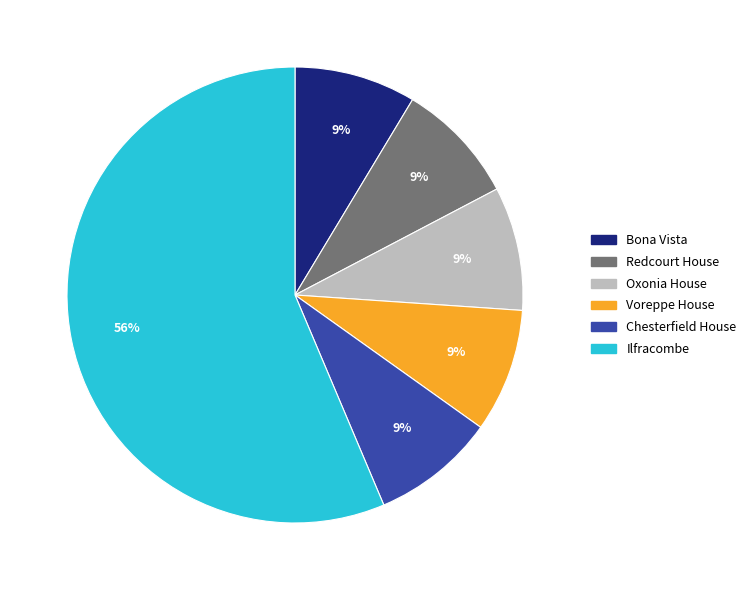

Is there any slice that represents more than half of the pie?

Yes